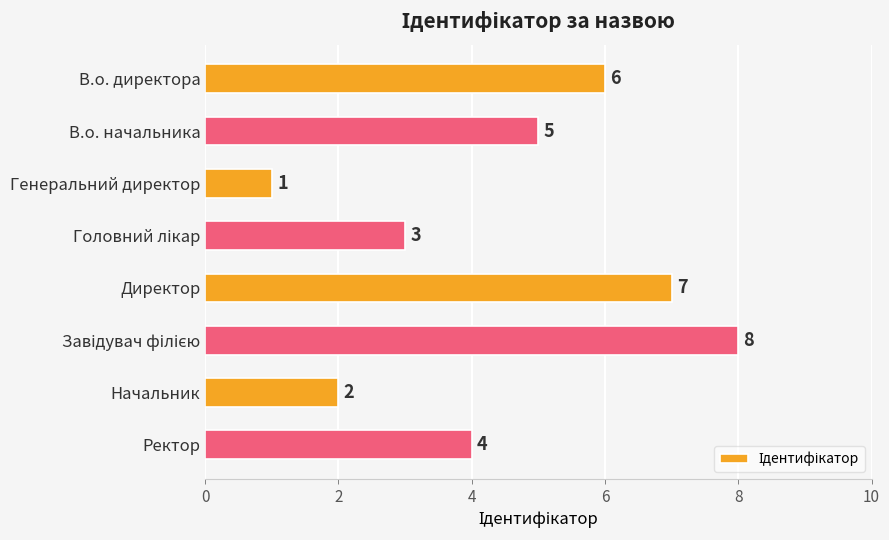

What position from the top is Начальник?

7